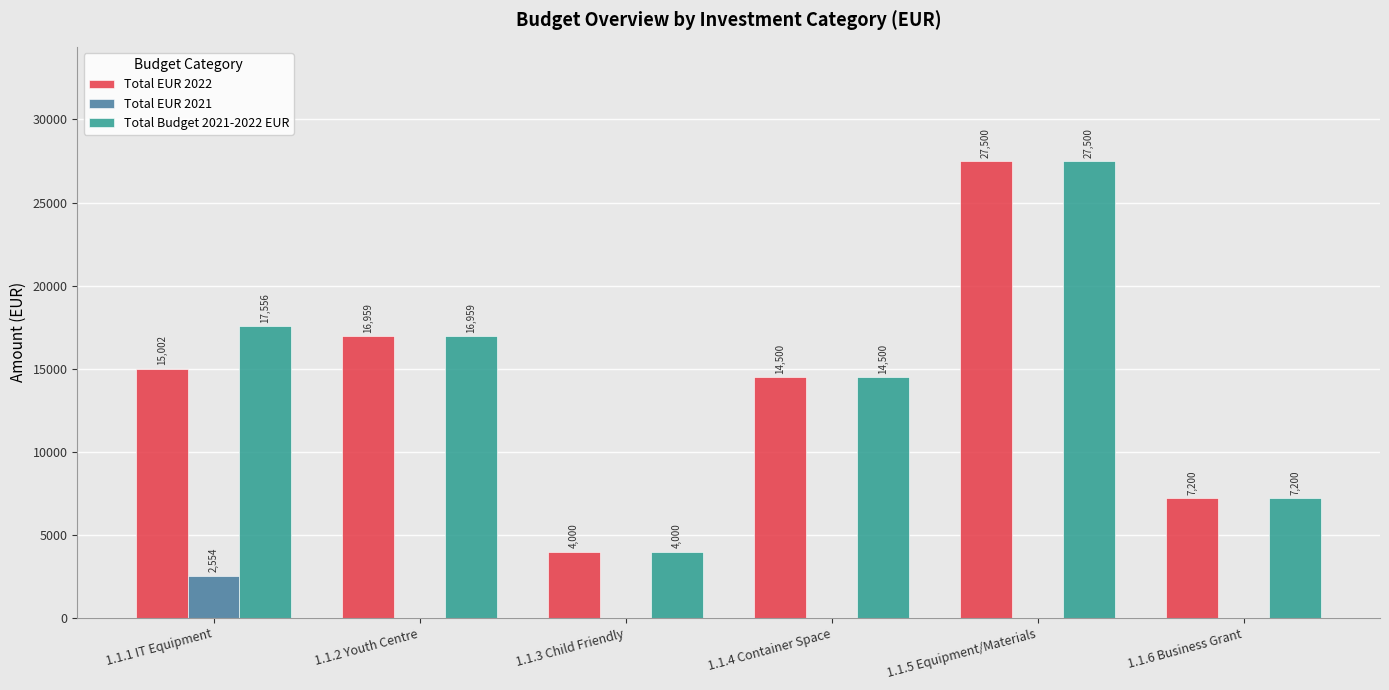

At which category is the sum across all series the highest?

1.1.5 Equipment/Materials